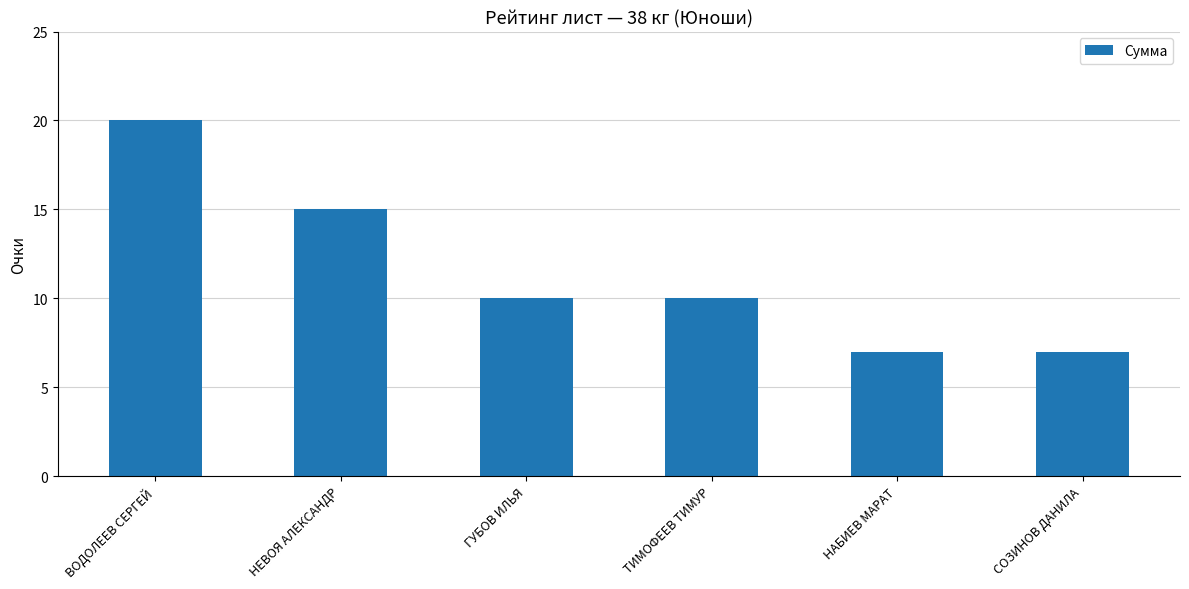

How many distinct data groups are displayed?

1